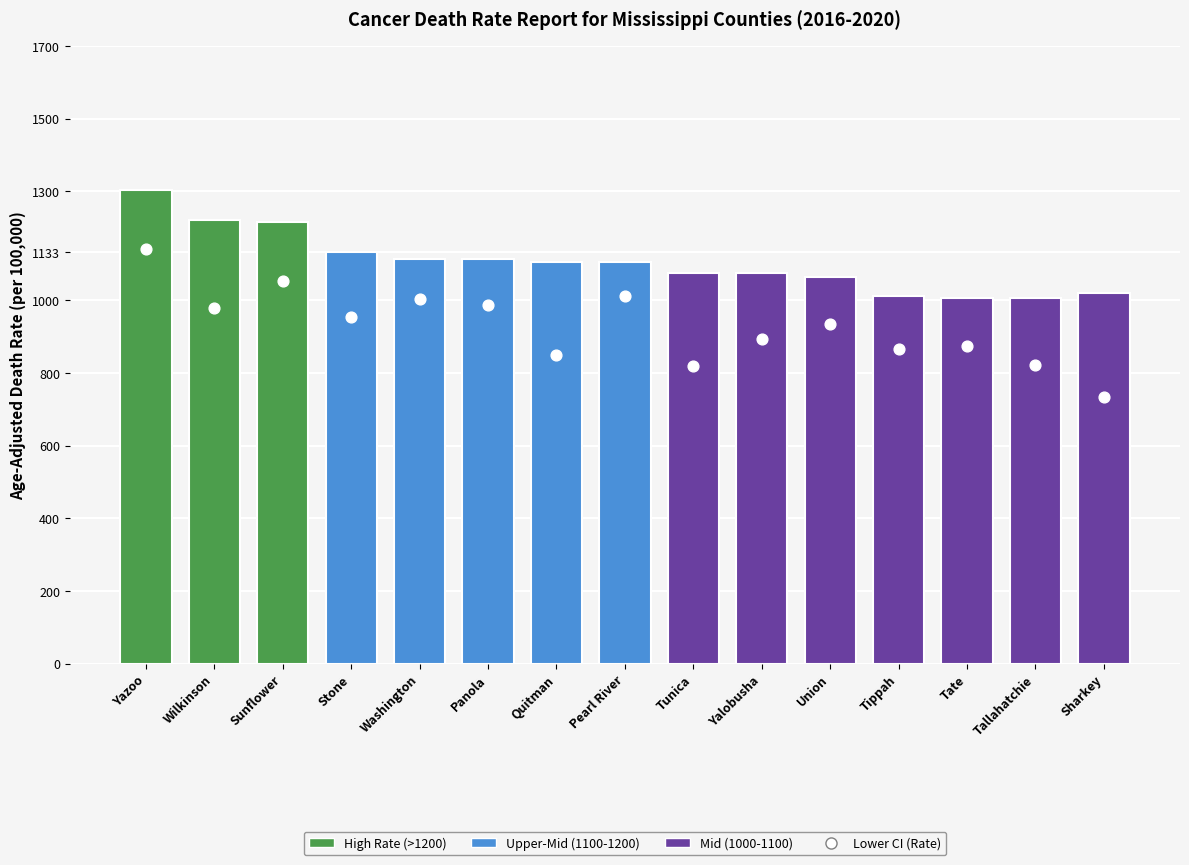

Approximately how many times larger is the value at Tallahatchie compared to Stone?

0.9